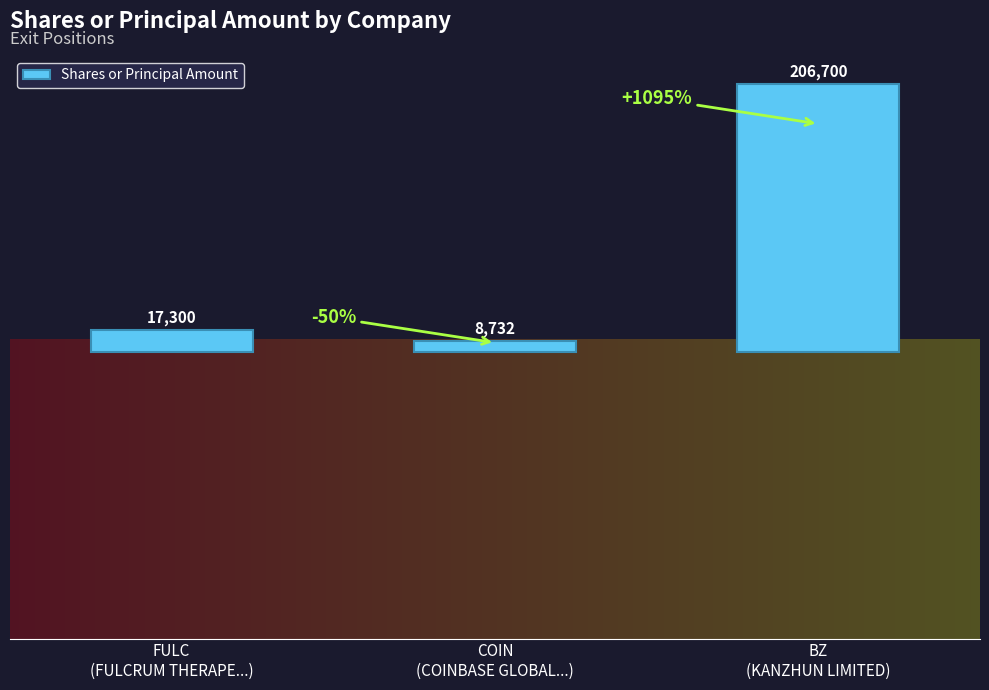

What is the value of the 1st bar from the left?

17300